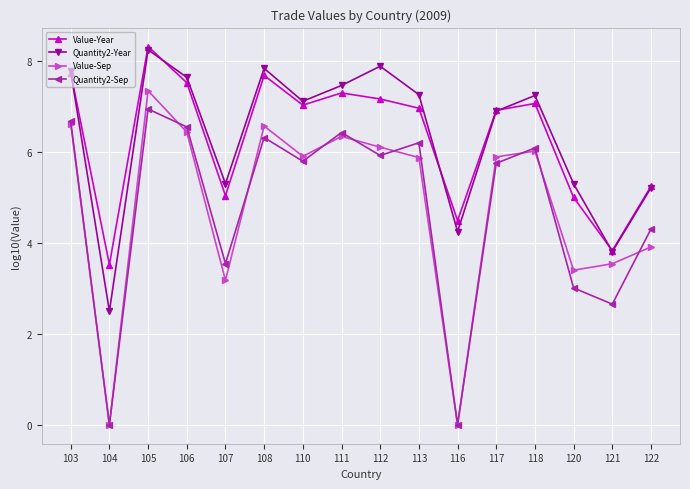

What is the difference between the maximum and minimum values in the Quantity2-Year series?

5.7